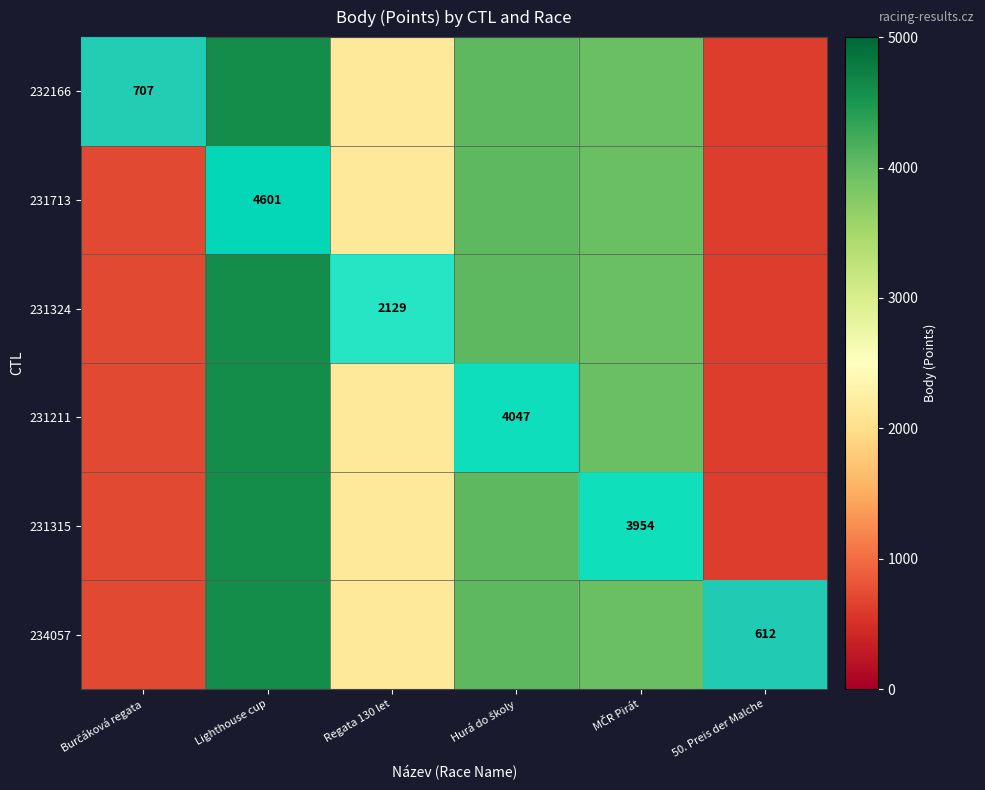

How many categories are shown in the chart?

6